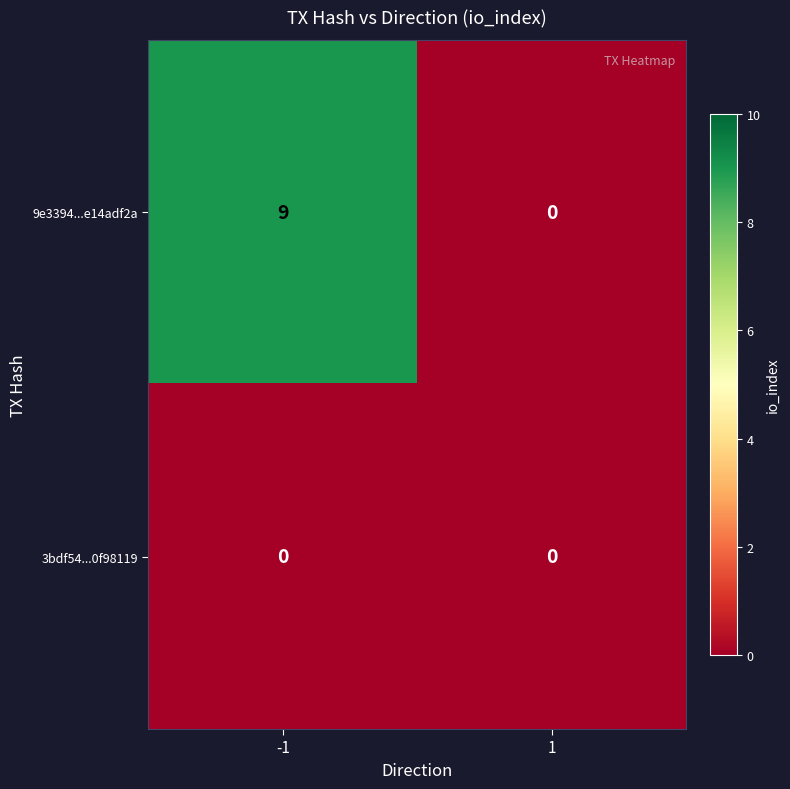

Count the number of data series in this chart.

2